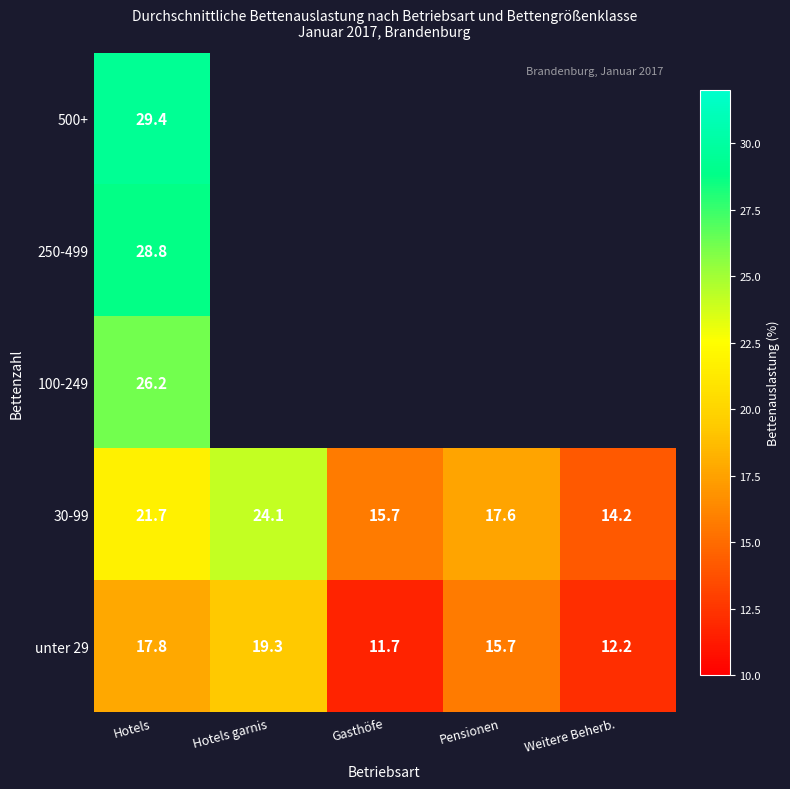

Rank the series at Hotels from lowest to highest value.

unter 29, 30-99, 100-249, 250-499, 500+